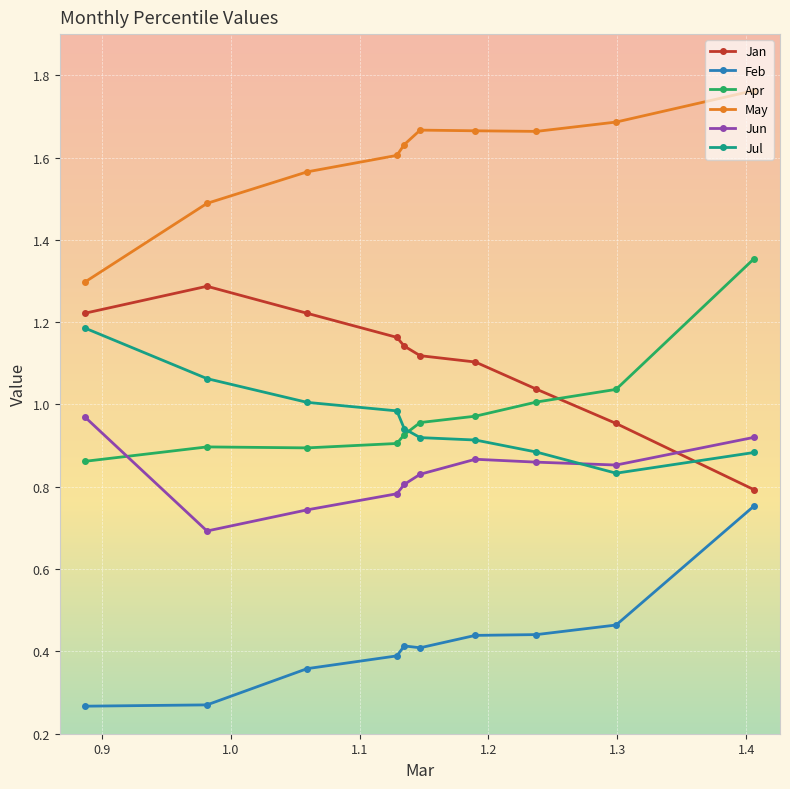

Which series ends up on top after the final intersection of Apr and Jan?

Apr